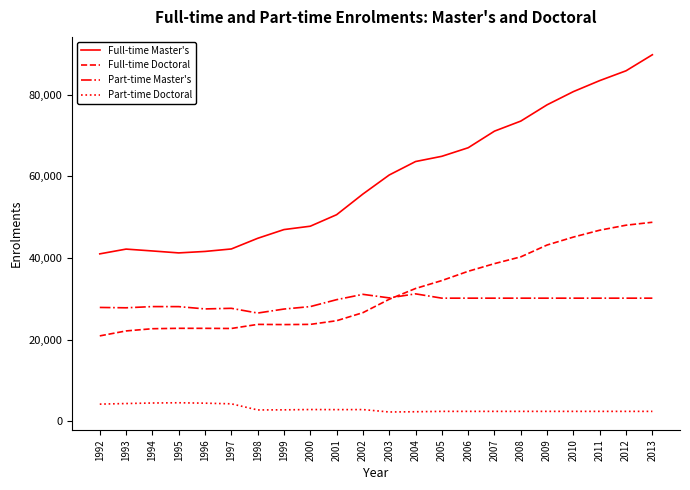

What is the highest value of the Full-time Doctoral series?

48726